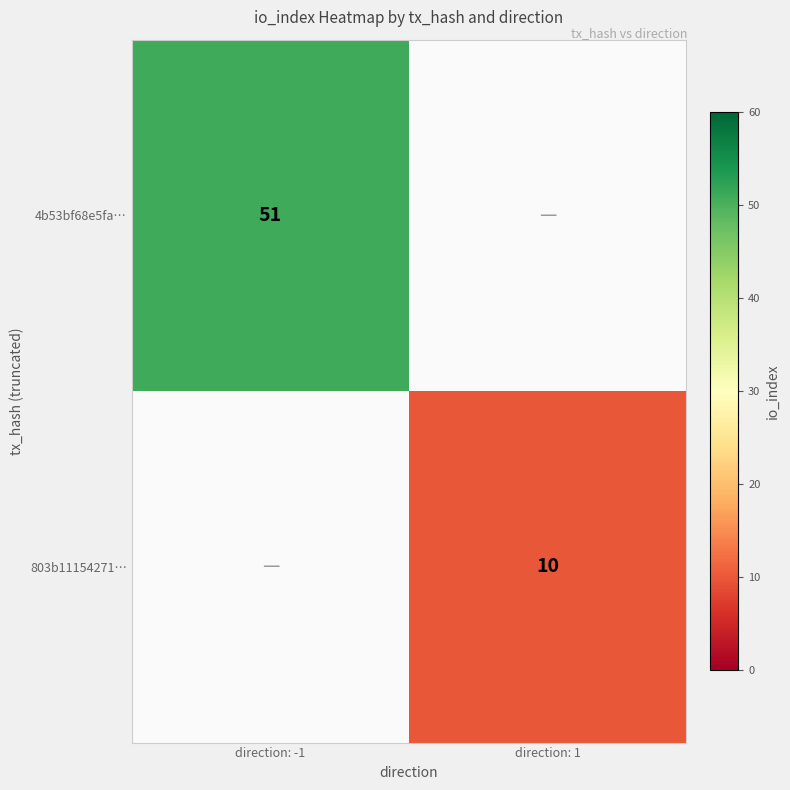

The 4b53bf68e5fa… series shows 51 at direction: -1. True or false?

True